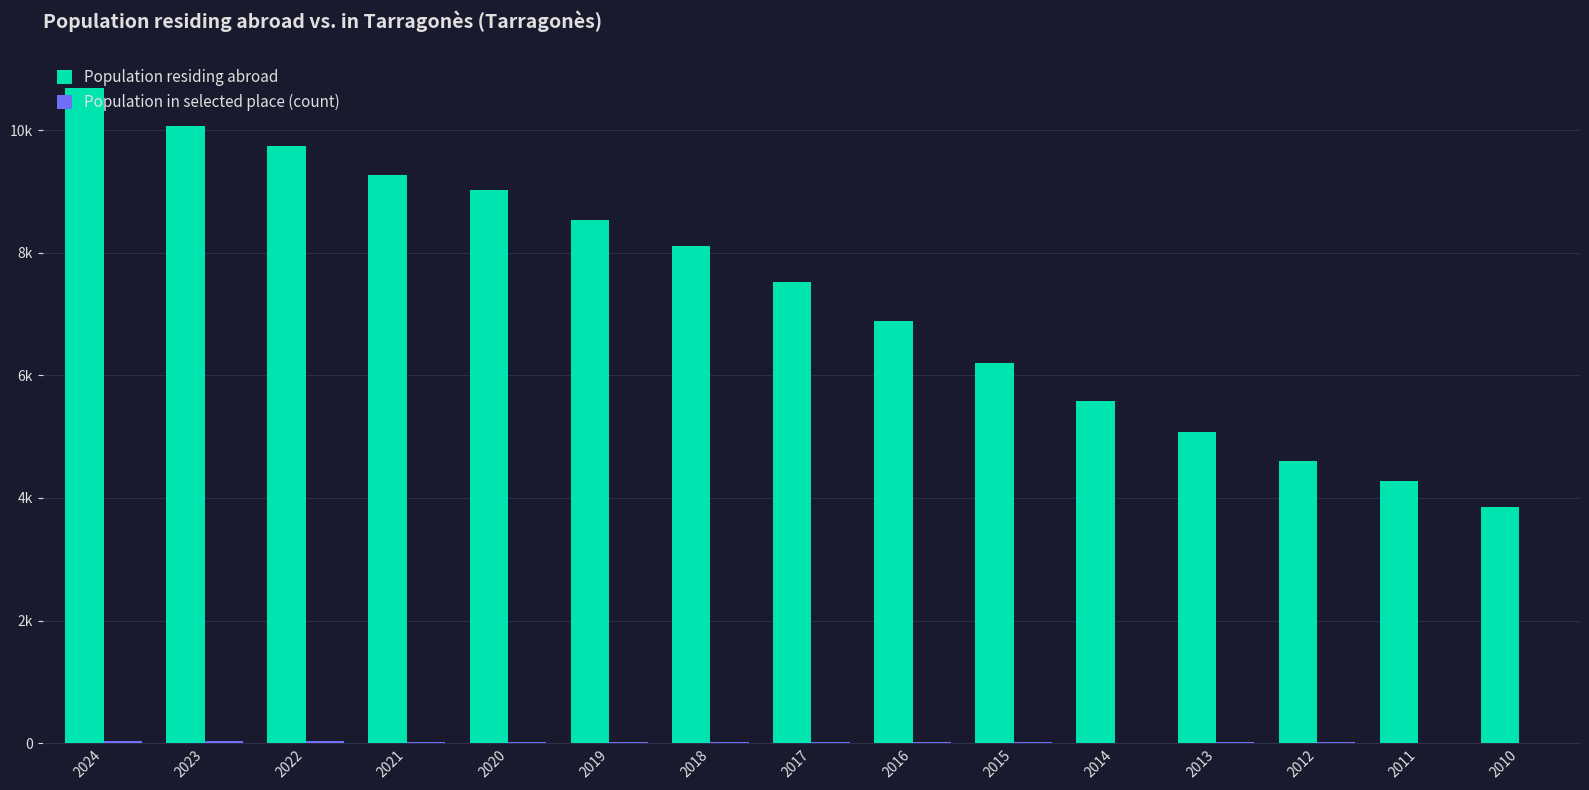

Which series changed the most between 2024 and 2023?

Population residing abroad